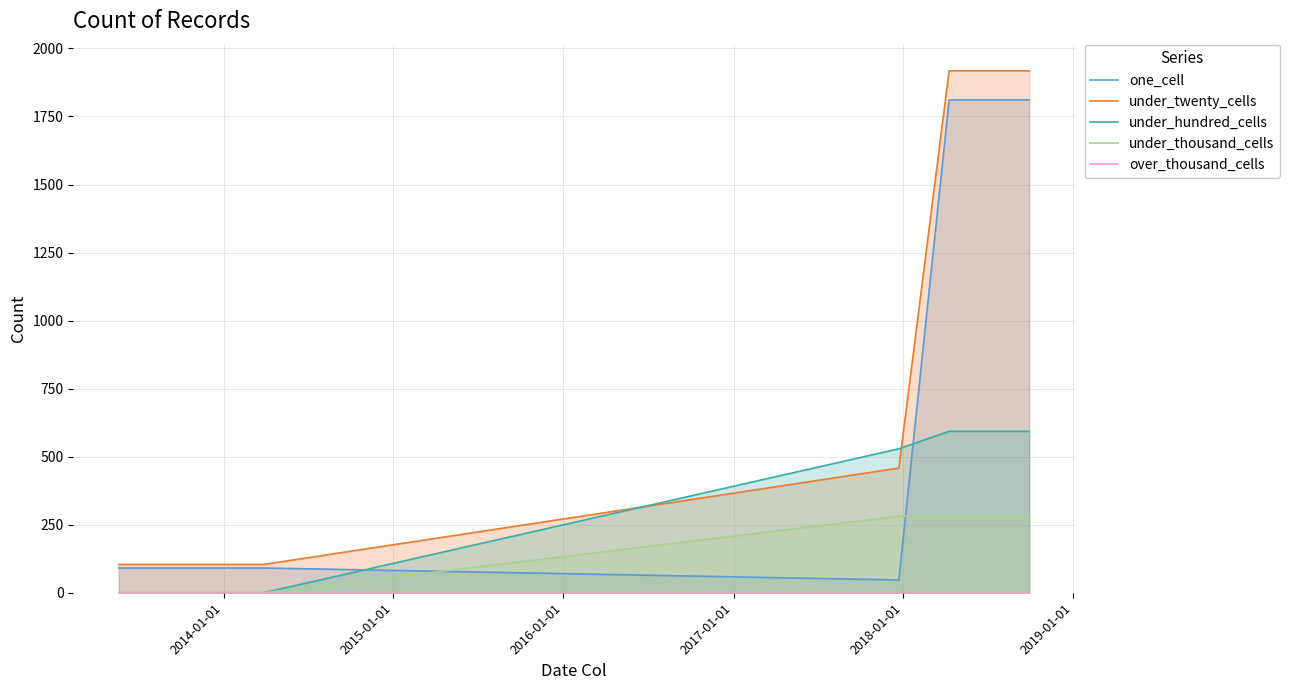

After their last crossing, which series has the higher values: under_twenty_cells or under_hundred_cells?

under_twenty_cells